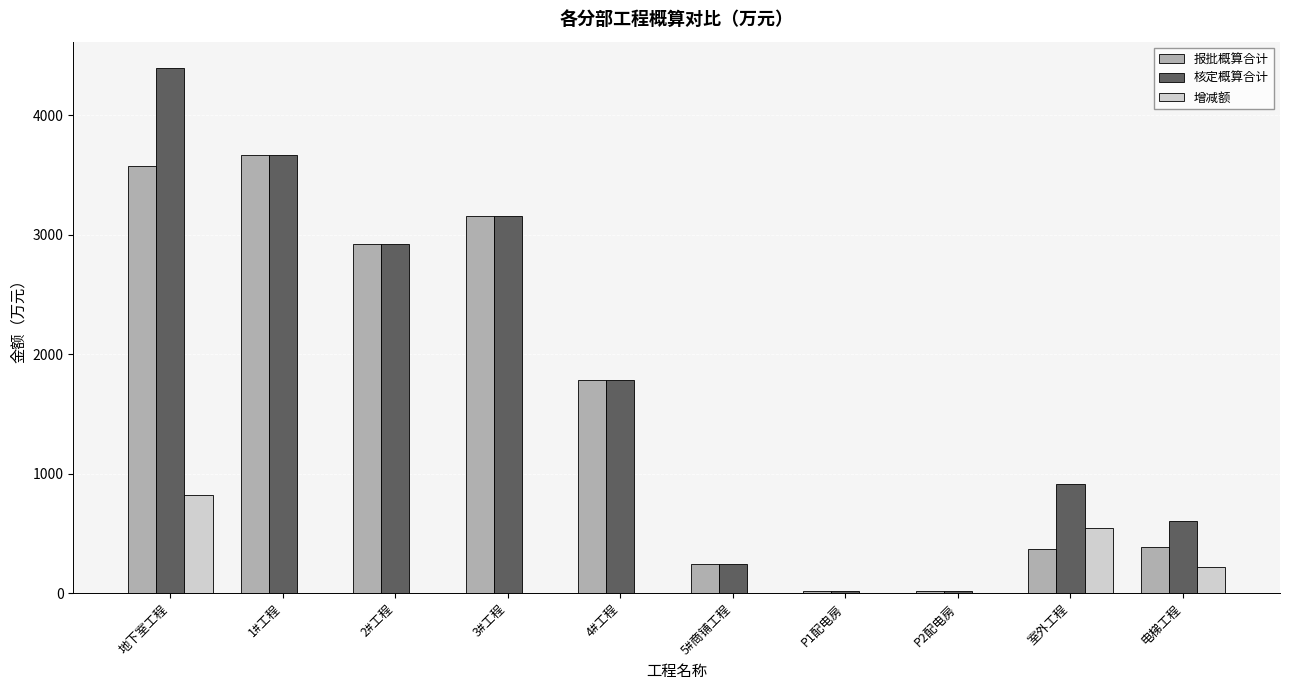

How many values in the 报批概算合计 series exceed 1782?

5